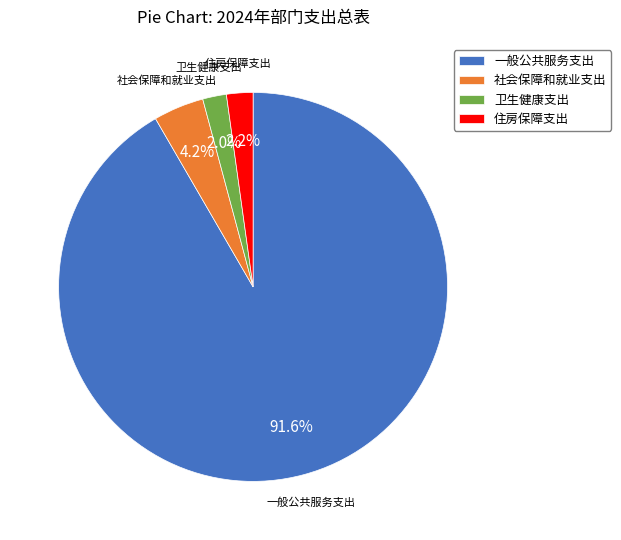

To the nearest percent, what is the difference between the 社会保障和就业支出 and 住房保障支出 slice percentages?

2%